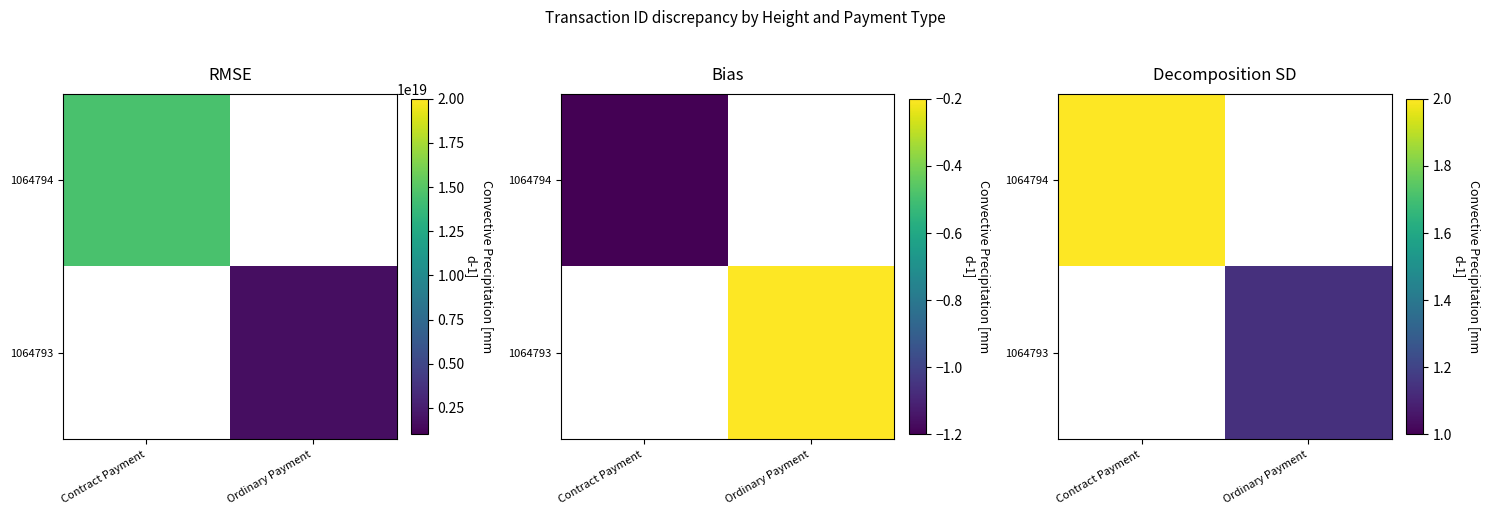

How many series are shown in this chart?

2